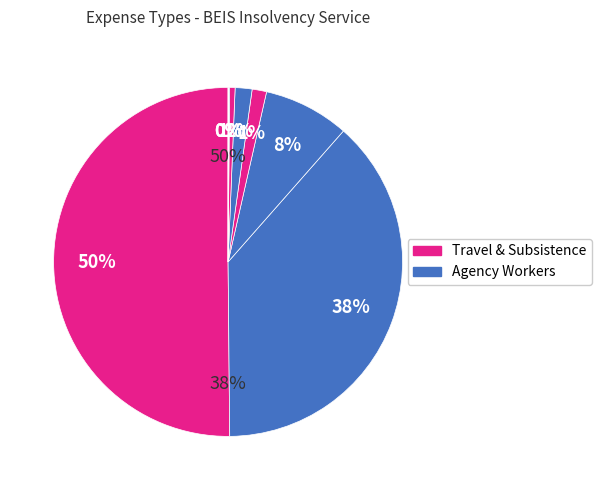

Is there any slice that represents more than half of the pie?

Yes